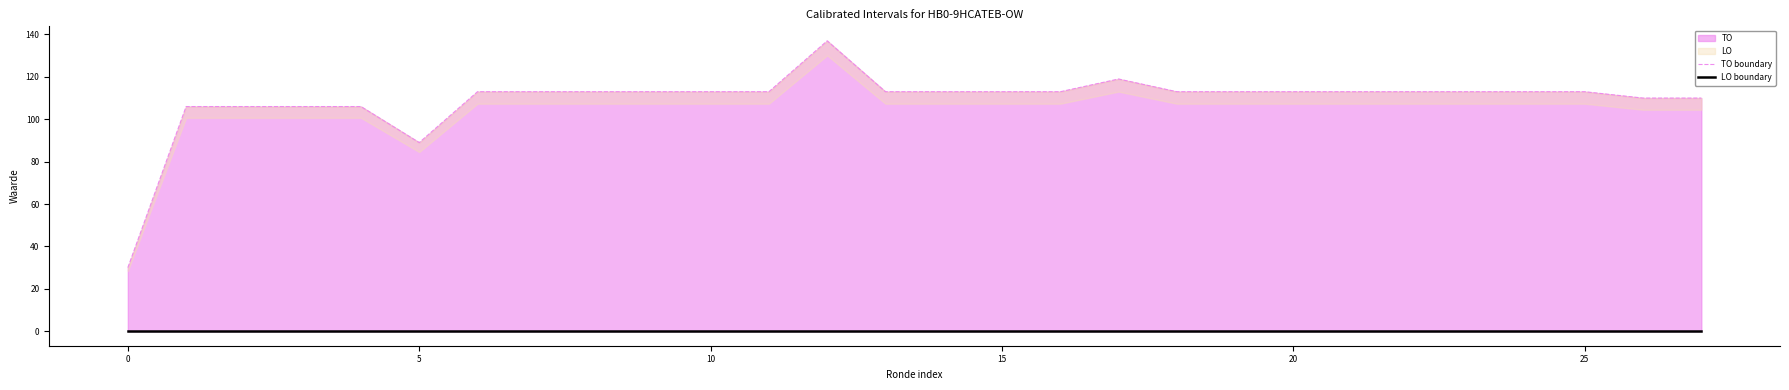

Reading left to right, what are all the values shown in this chart?

TO boundary: 30	106	106	106	106	89	113	113	113	113	113	113	137	113	113	113	113	119	113	113	113	113	113	113	113	113	110	110
LO boundary: 0	0	0	0	0	0	0	0	0	0	0	0	0	0	0	0	0	0	0	0	0	0	0	0	0	0	0	0